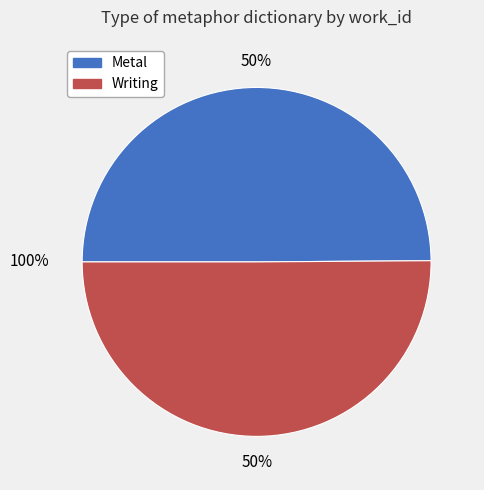

Is the sum of Writing and Metal greater than half?

Yes